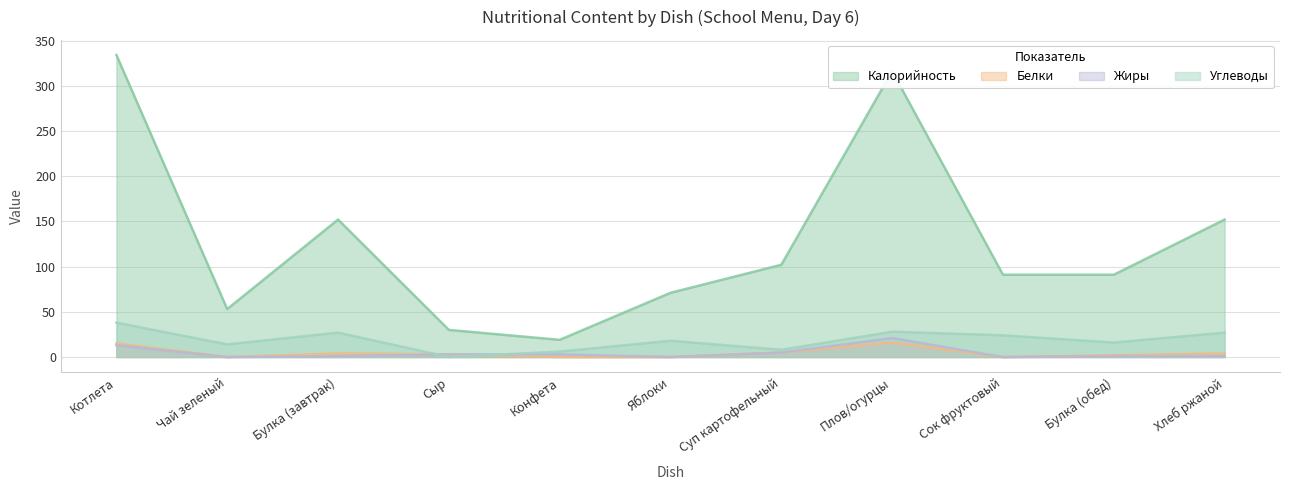

What are all the series names shown in the legend?

Калорийность, Белки, Жиры, Углеводы